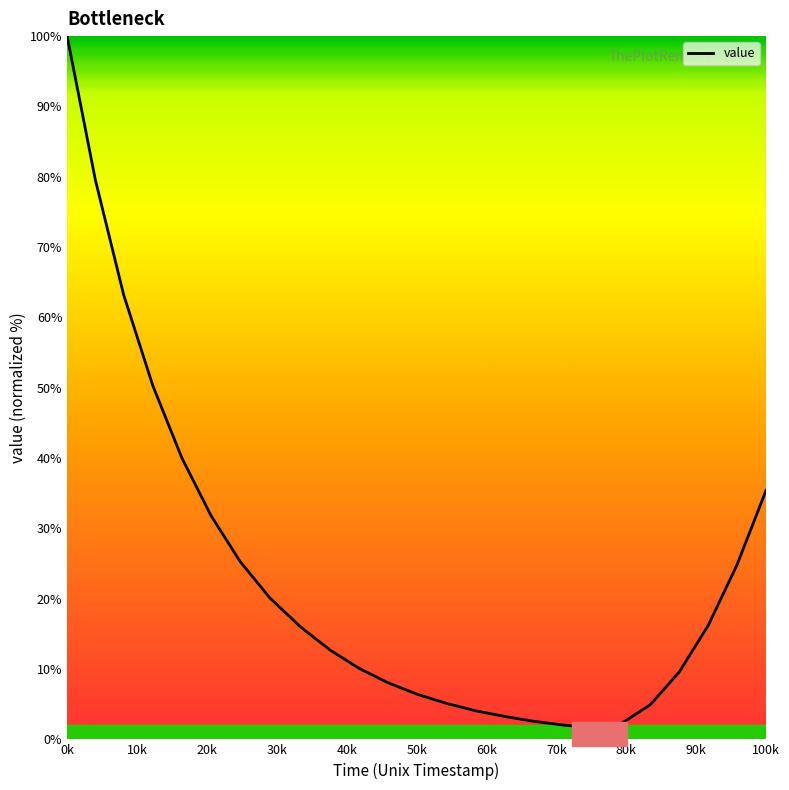

What is the difference between the maximum and minimum values?

98.4